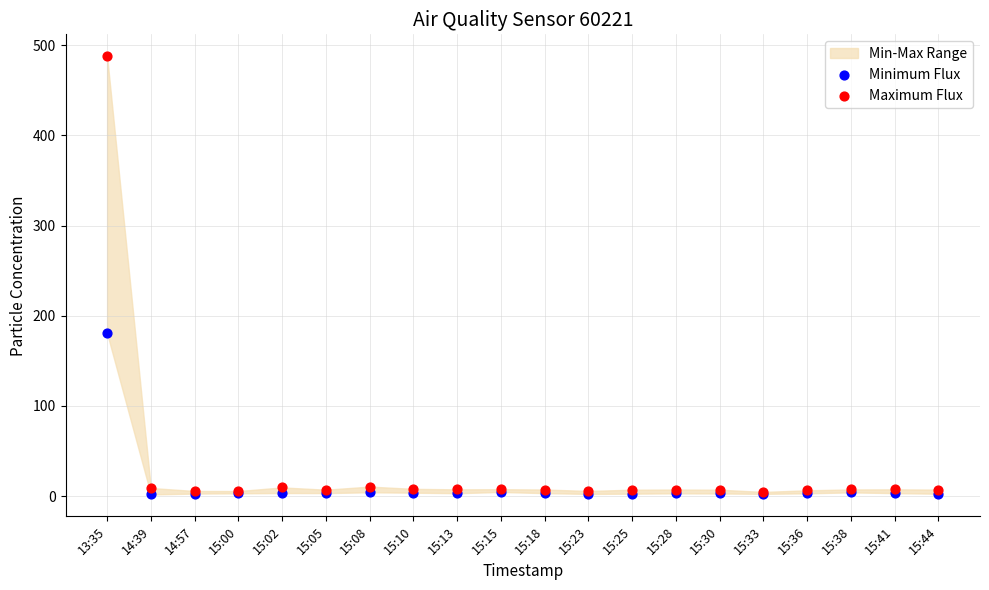

Across all series, what Y value is closest to 244?

180.7